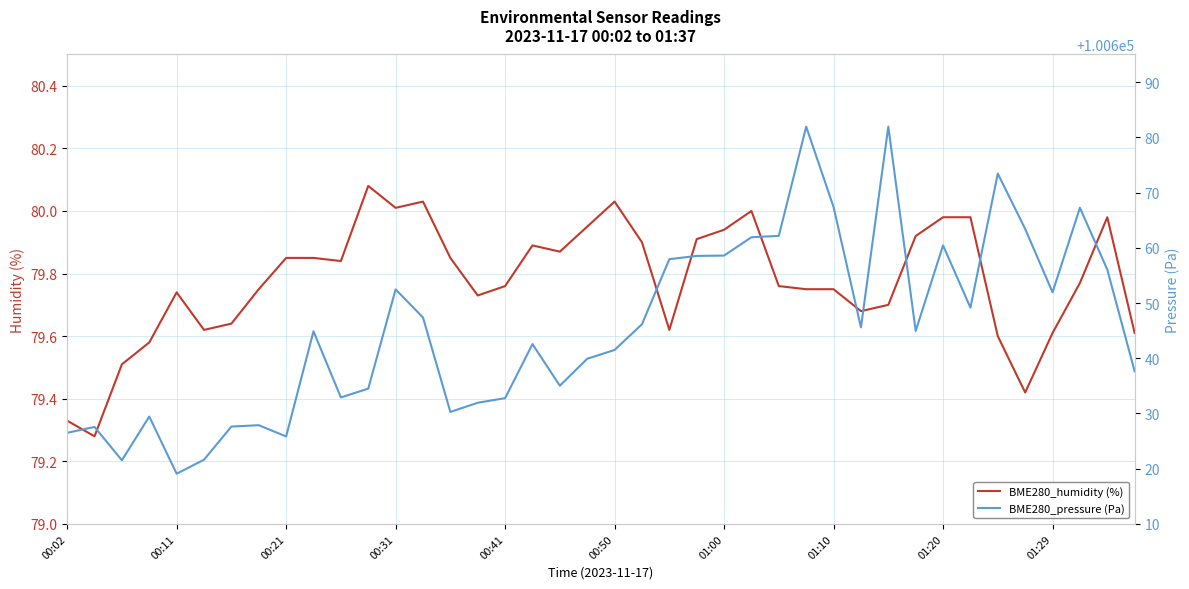

How many distinct data groups are displayed?

2